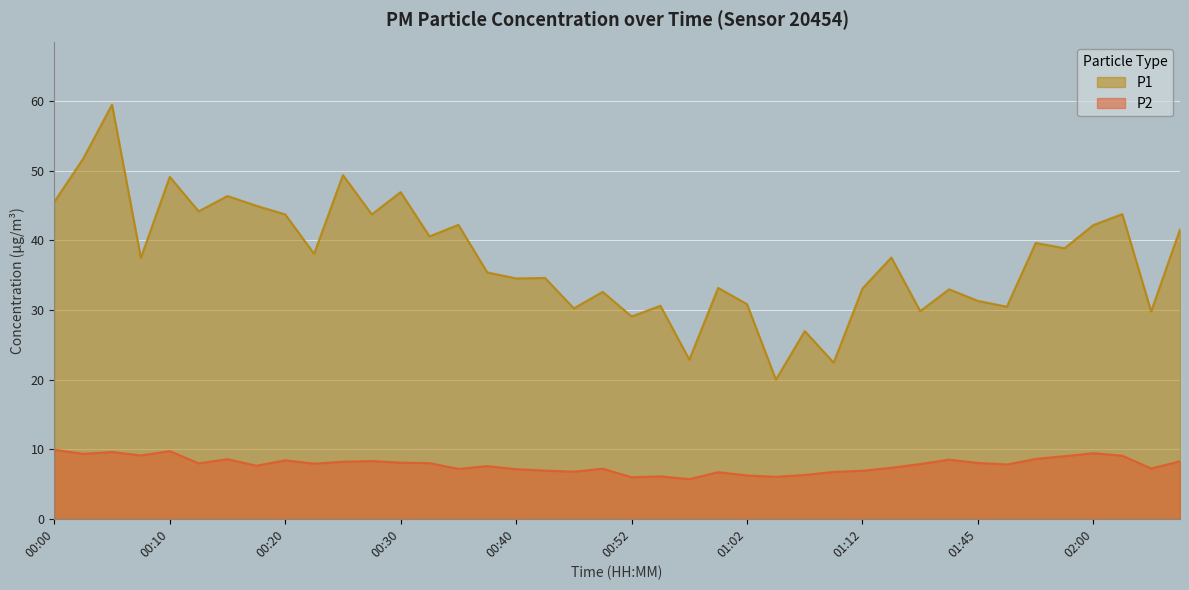

What position from the right is 00:30?

28